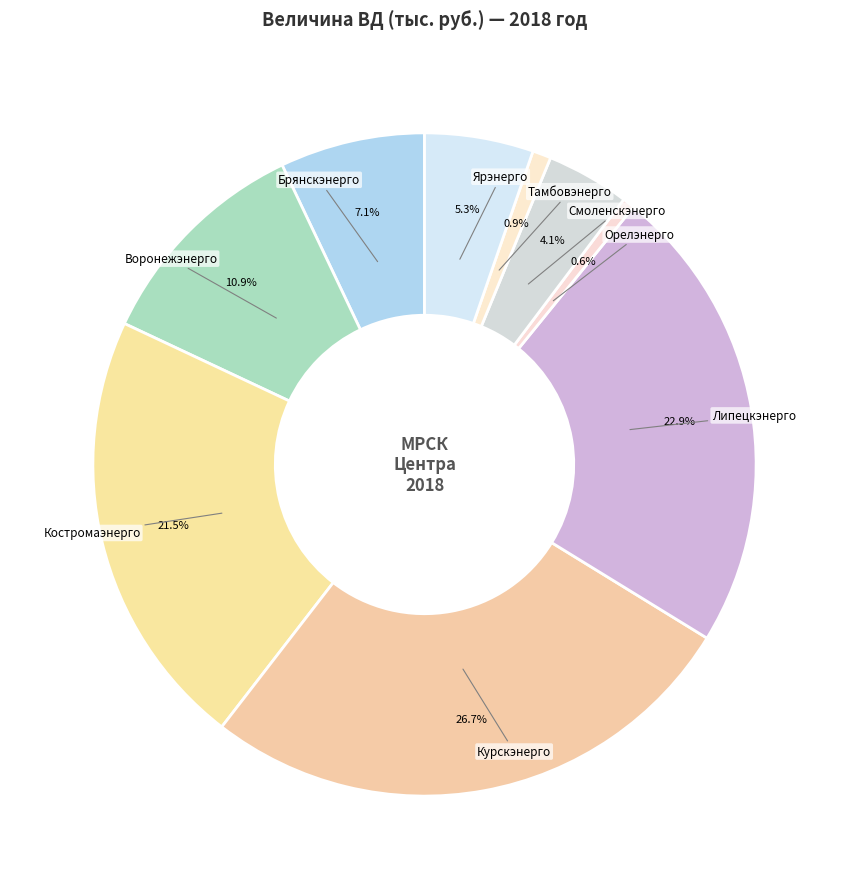

Approximately how many times larger is the value at Ярэнерго compared to Костромаэнерго?

0.2